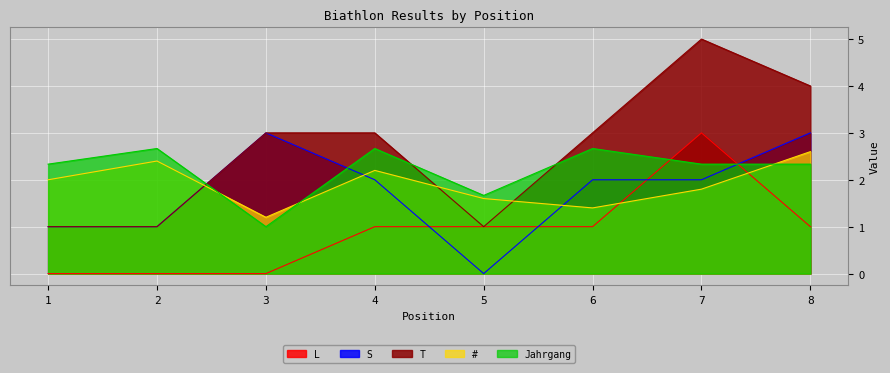

Is the value of L at 5 greater than the value of Jahrgang at 5?

No